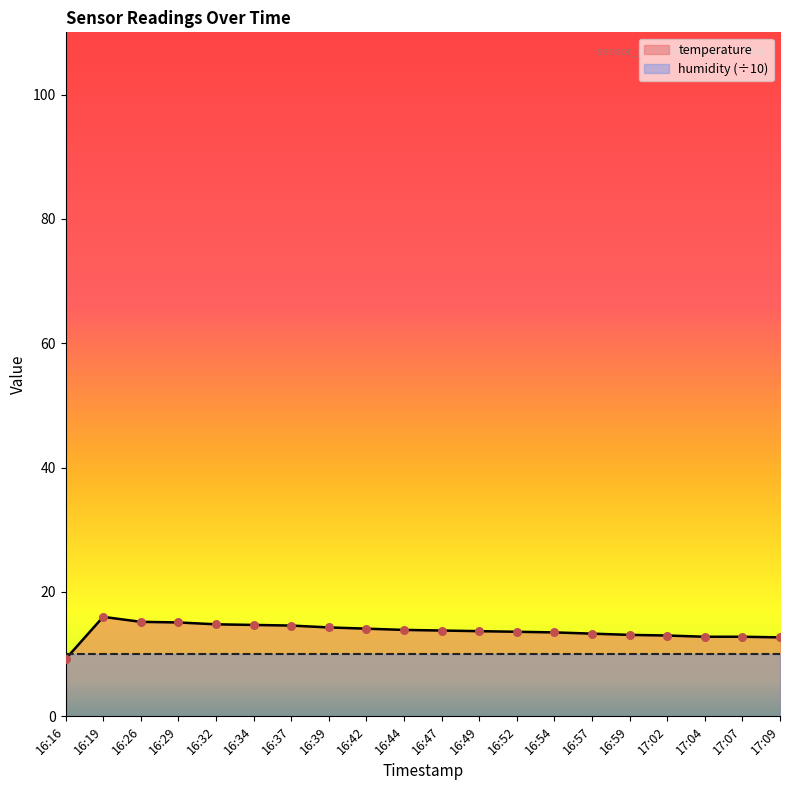

Approximately how many times larger is the value at 17:04 compared to 16:19?

0.8